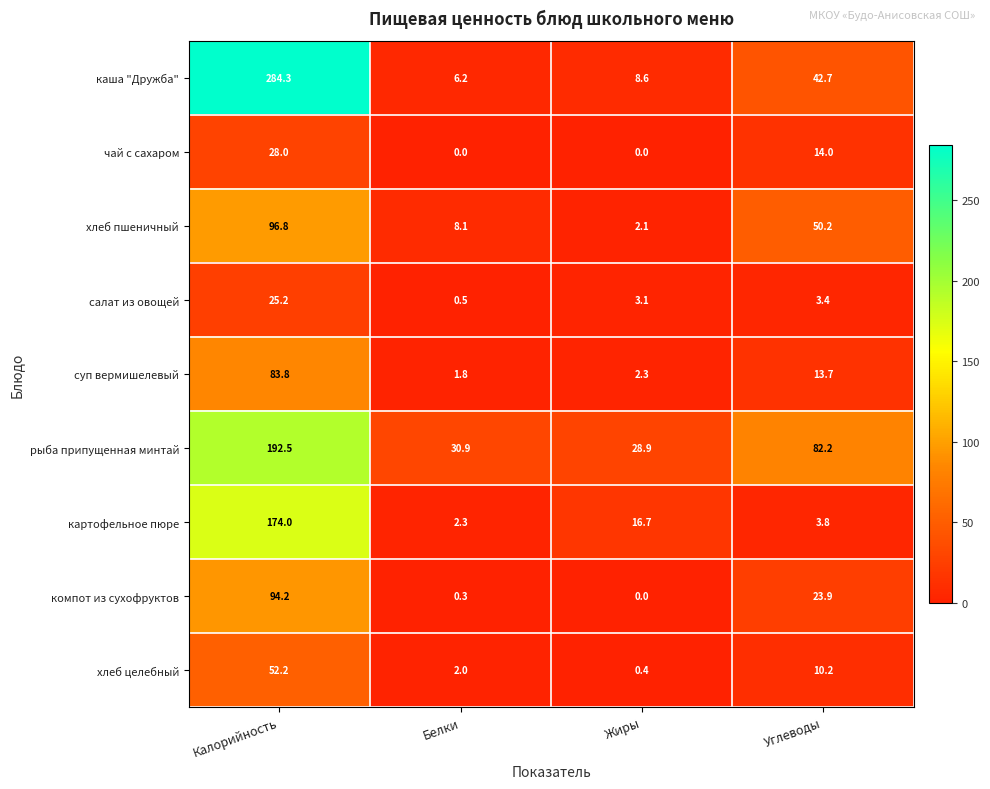

Which series changed the most between Калорийность and Углеводы?

каша "Дружба"